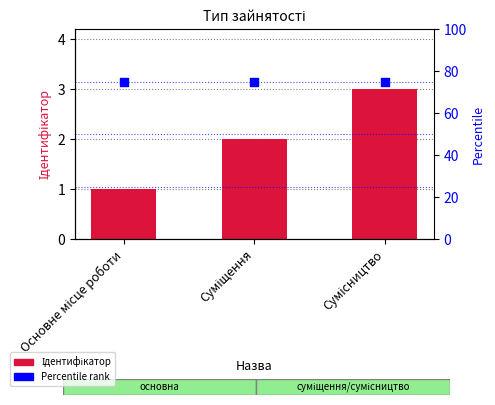

At which category is the sum across all series the highest?

Сумісництво